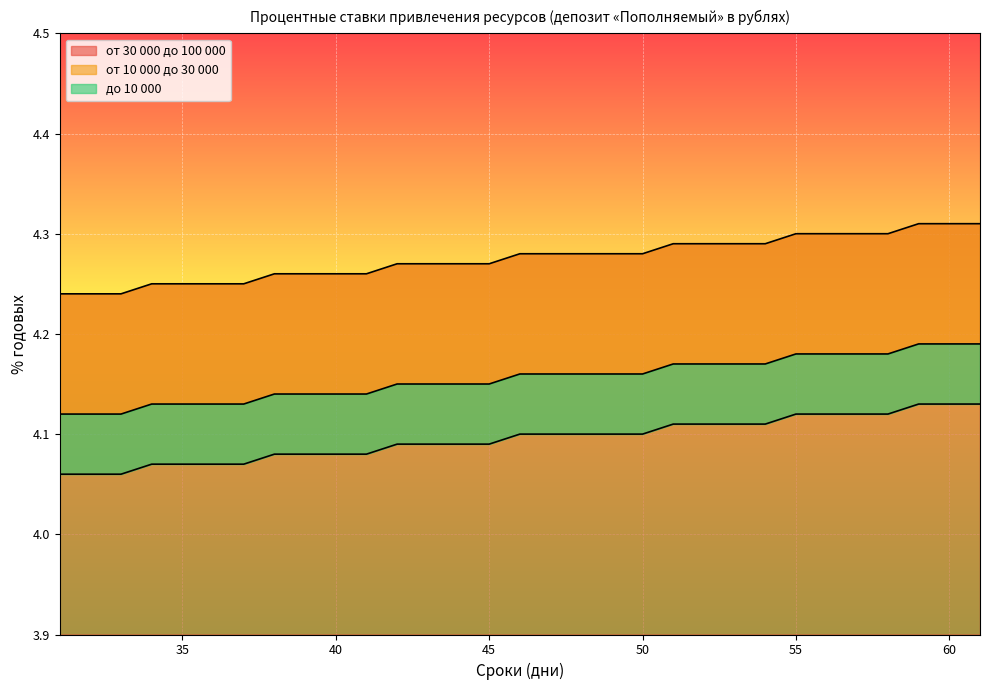

True or false: от 30 000 до 100 000 and до 10 000 intersect in this chart.

False